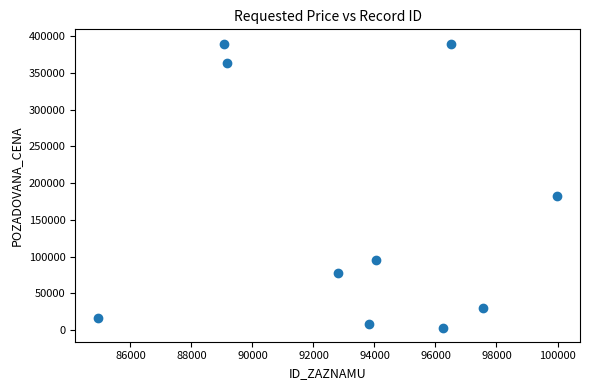

What Y value in the scatter plot is closest to 196715?

183000